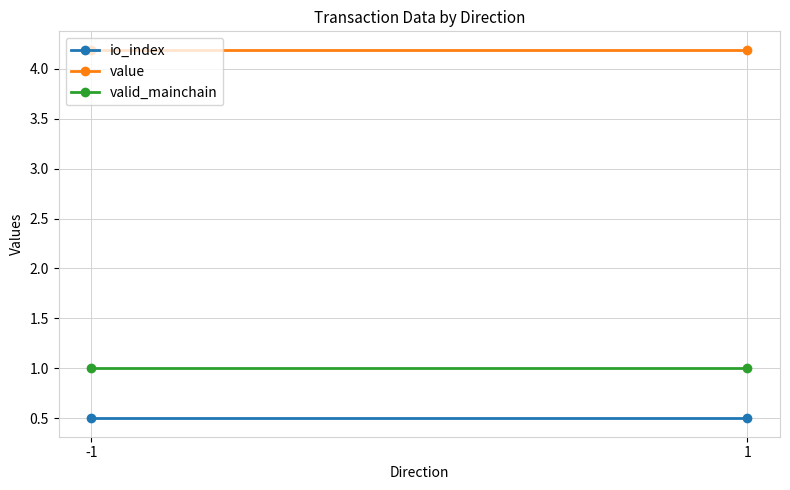

What is the sum of all io_index values?

1.0